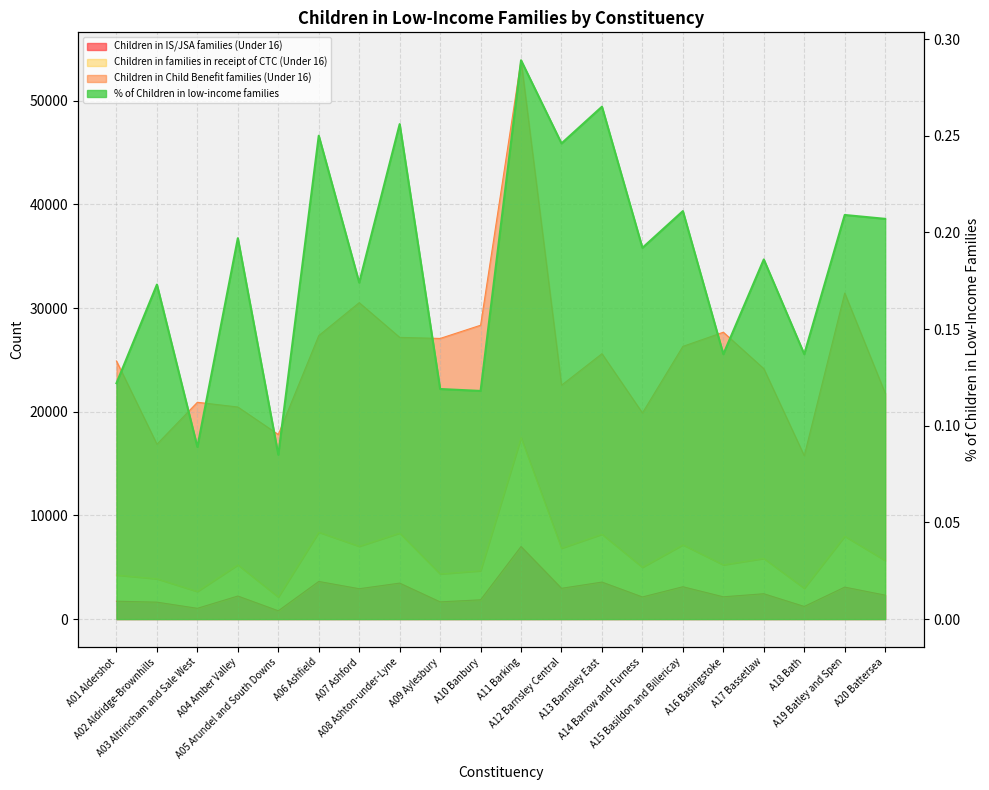

In Children in families in receipt of CTC (Under 16), how many points are lower than both neighbors (excluding endpoints)?

8